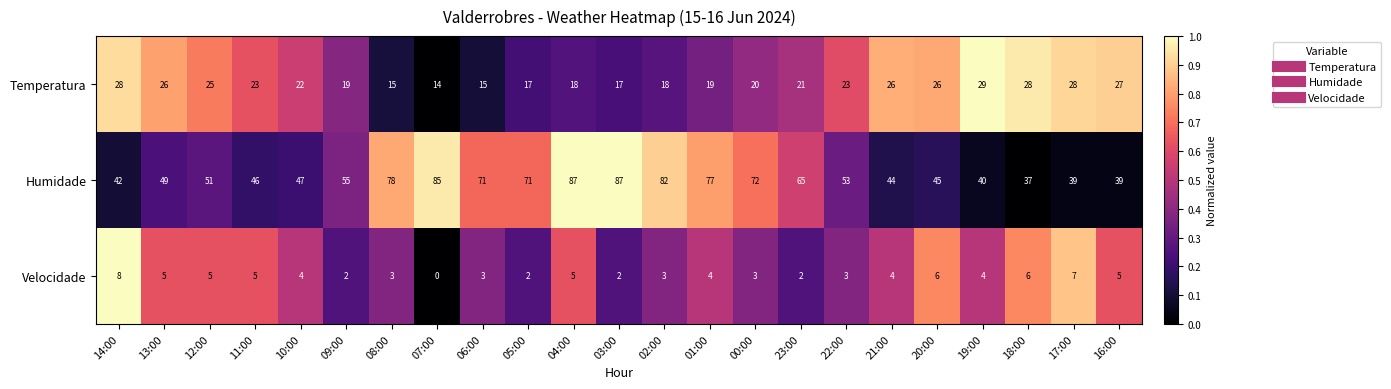

What is the sum of all Humidade values?

1362